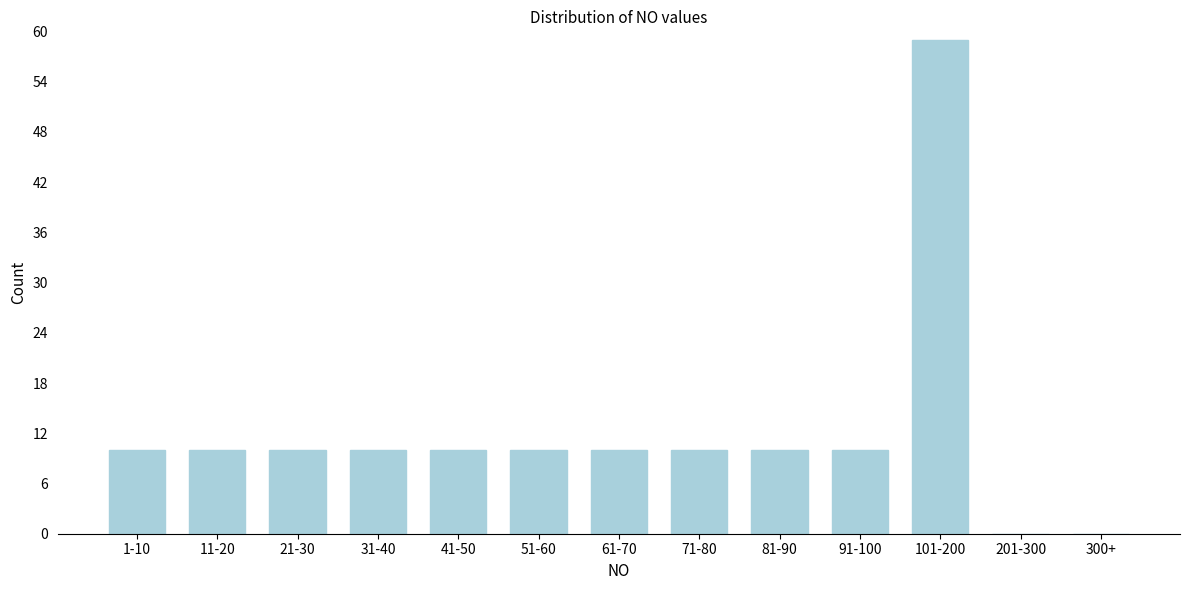

Reading left to right, list all the values displayed in this chart.

1-10=10	11-20=10	21-30=10	31-40=10	41-50=10	51-60=10	61-70=10	71-80=10	81-90=10	91-100=10	101-200=59	201-300=0	300+=0